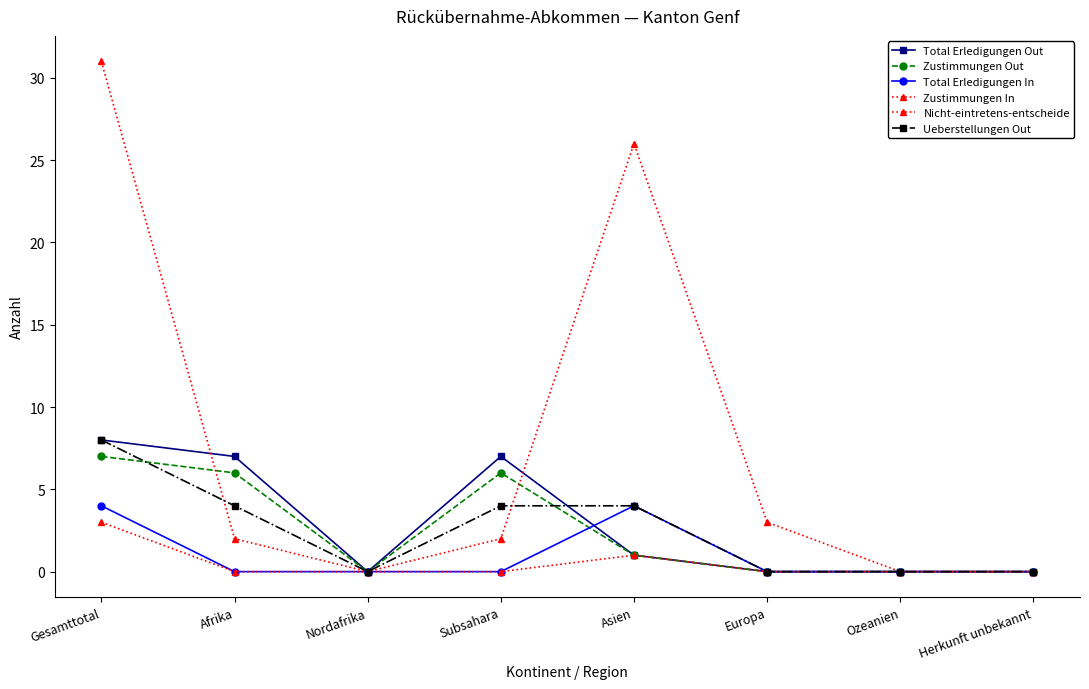

Count the number of data series in this chart.

6